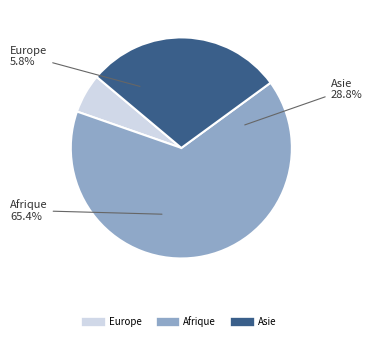

To the nearest percent, what is the combined percentage of Afrique and Europe?

71%